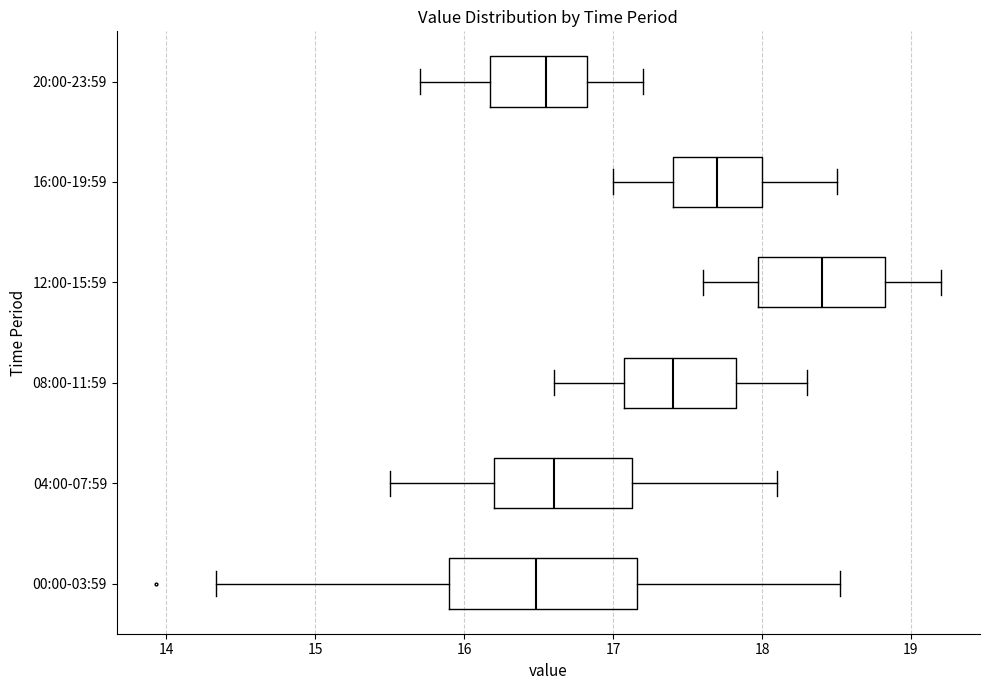

Which box is the widest, from its left edge to its right edge?

00:00-03:59